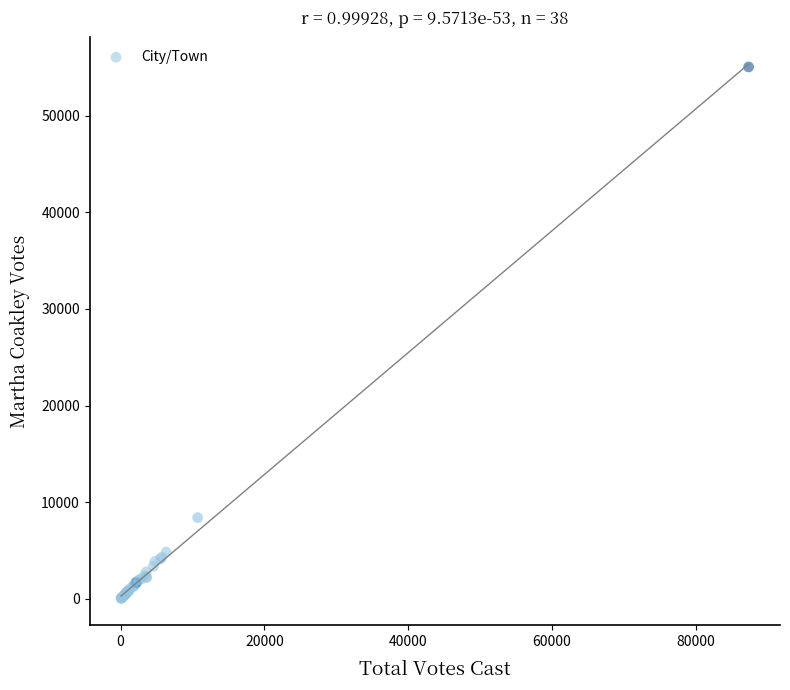

What Y value in the scatter plot is closest to 27546?

8408